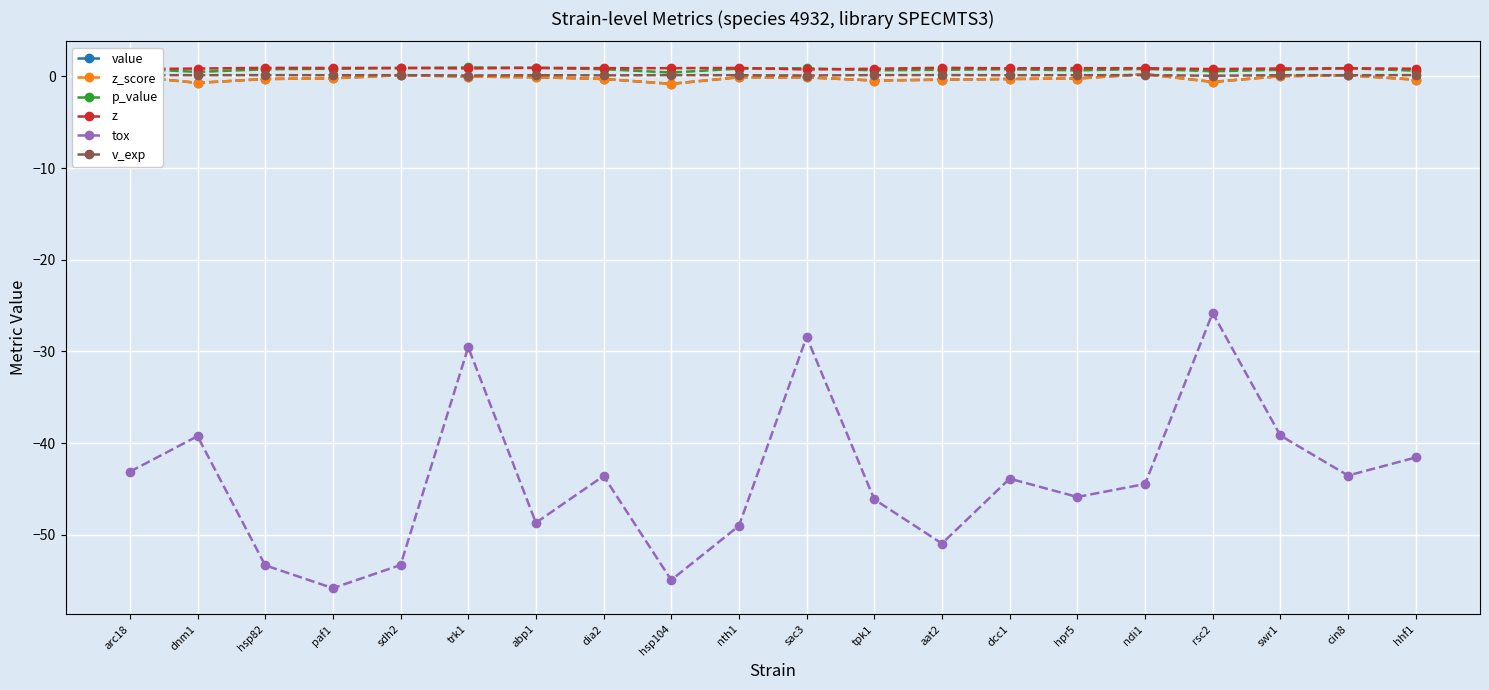

Is this an area chart (filled region under the line)?

No